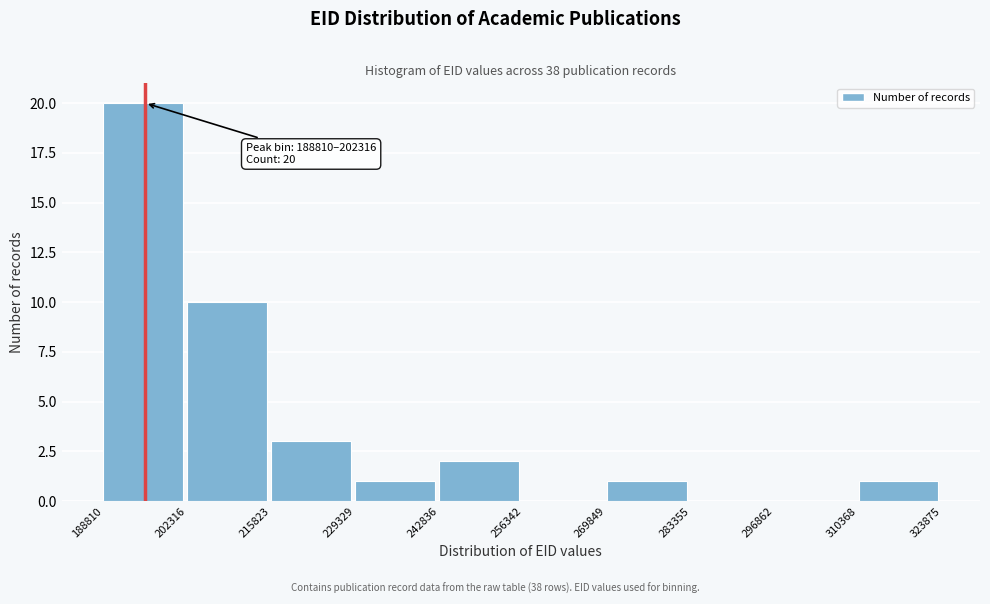

Over which range of the x-axis is the bar tallest?

188810 to 202316